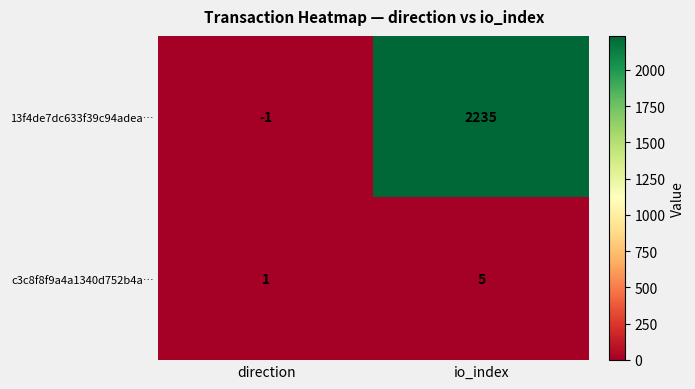

At io_index, list the series in order from largest to smallest.

13f4de7dc633f39c94adea…, c3c8f8f9a4a1340d752b4a…